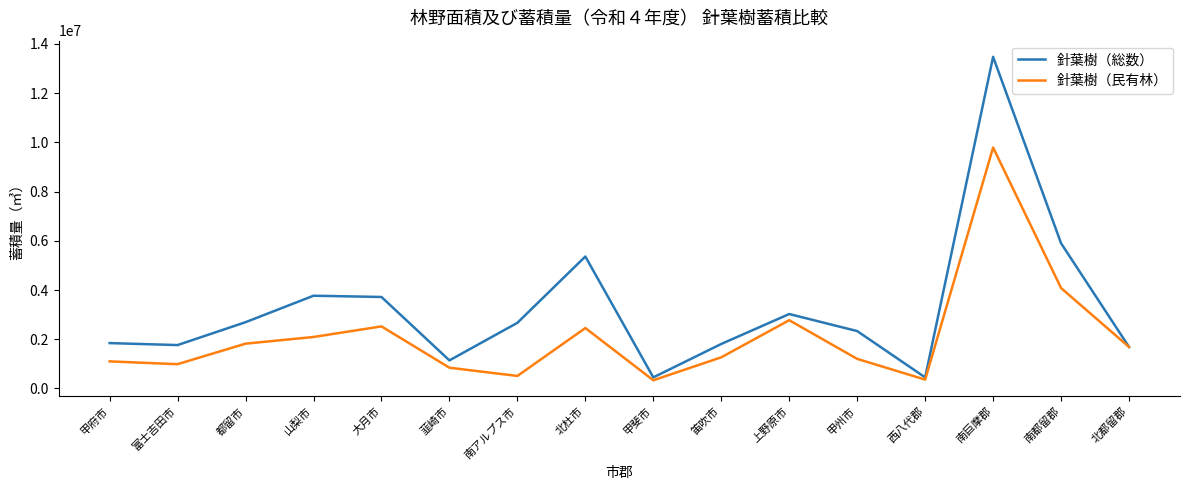

How many lines are shown in the chart?

2